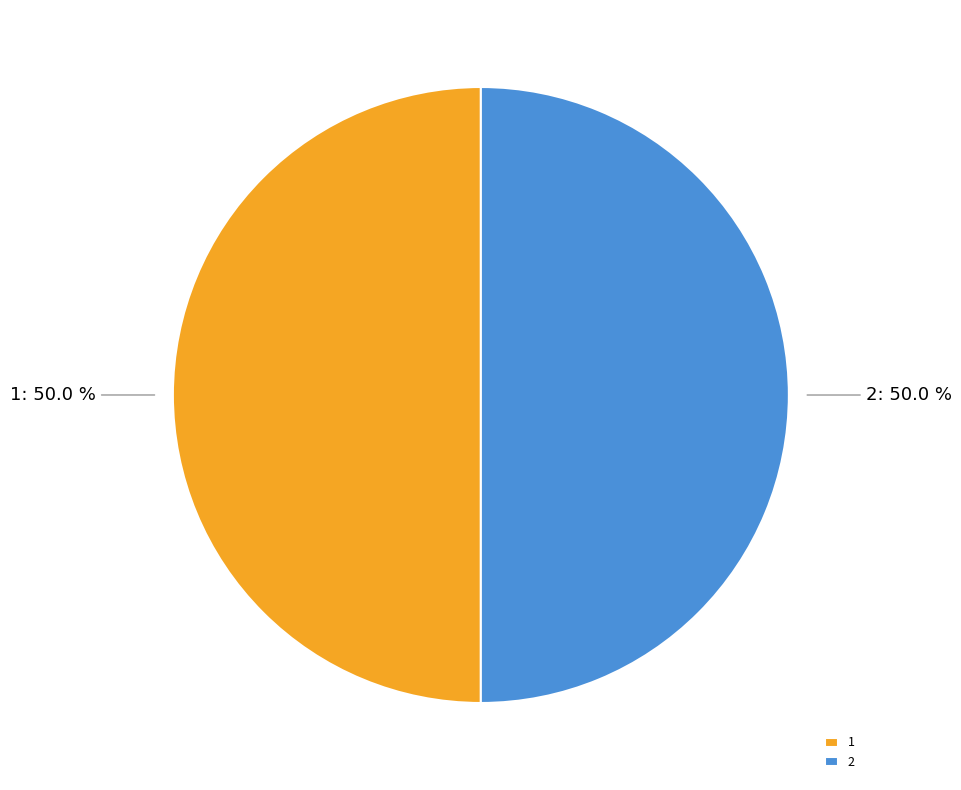

Approximately how many times larger is the value at 1 compared to 2?

1.0